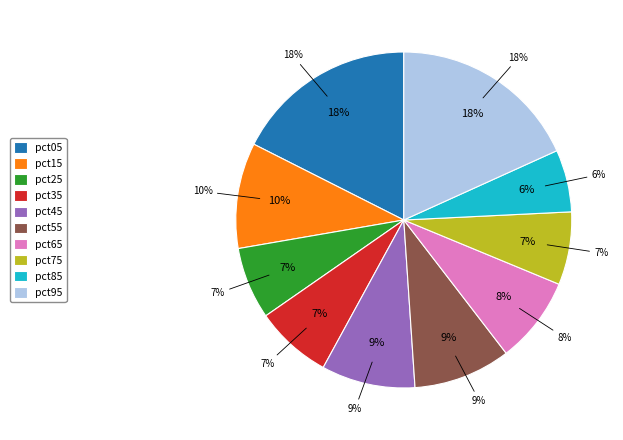

The pct95 slice represents 18% of the pie. True or false?

True